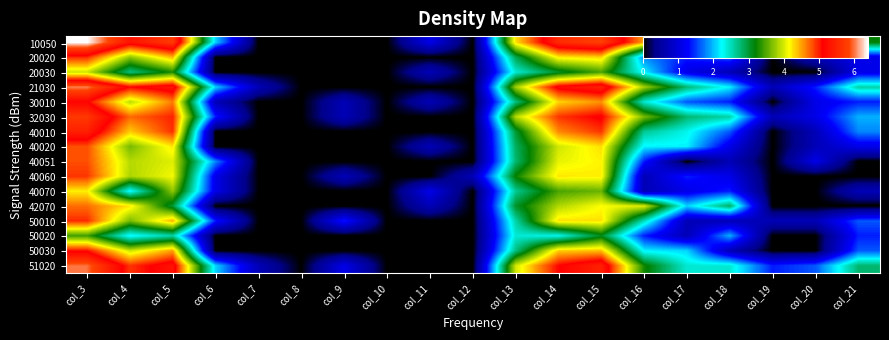

Rank the series by their maximum value, from highest to lowest.

10050, 21030, 51020, 32030, 40010, 30010, 50030, 50010, 20020, 40060, 40020, 40051, 42070, 40070, 20030, 50020